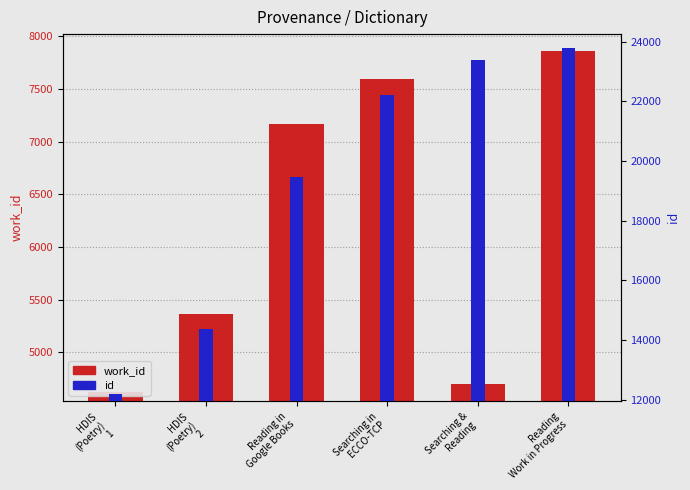

Between Reading
Work in Progress and Searching in
ECCO-TCP, which is larger?

Reading
Work in Progress